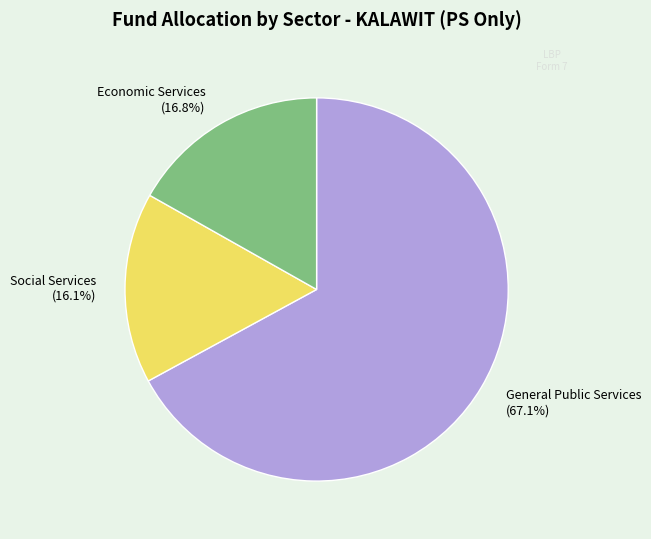

Which category has the smallest portion of the pie?

Social Services (16.1%)